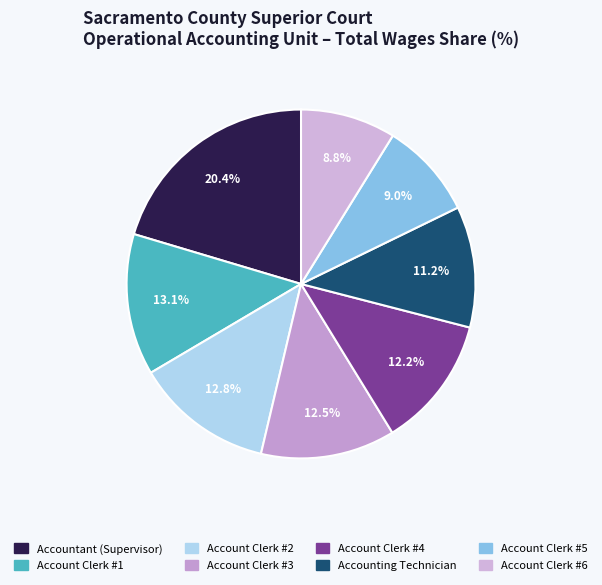

How many slices are in this pie chart?

8